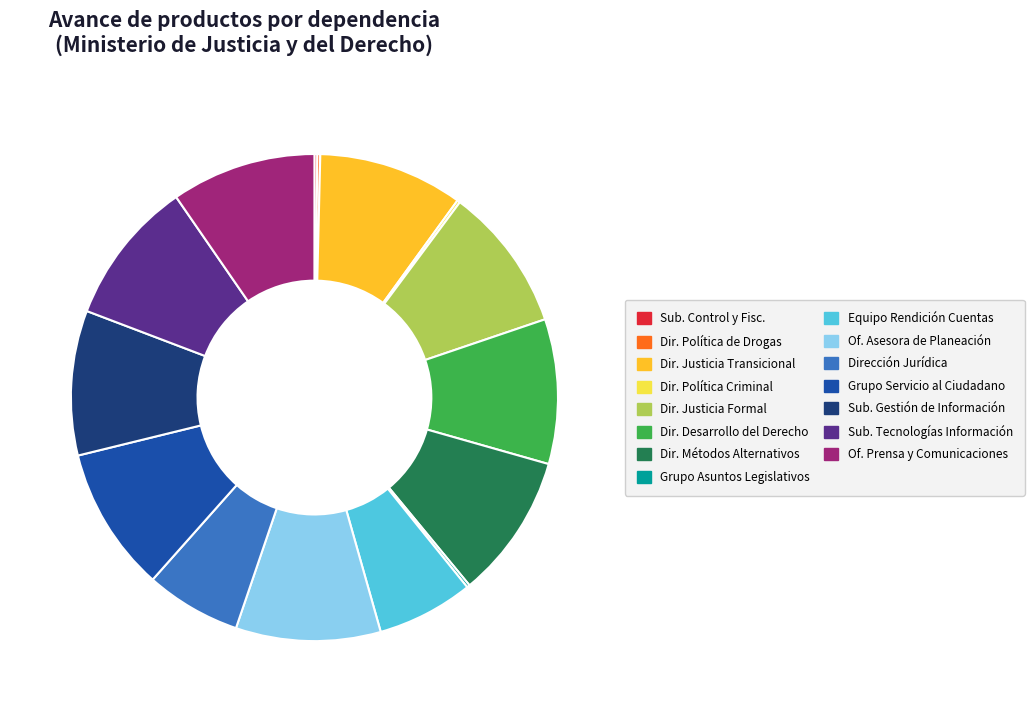

Is there any slice that represents more than half of the pie?

No